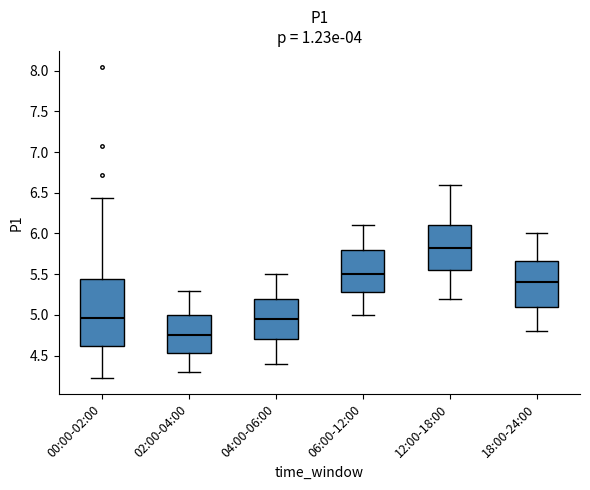

Comparing the boxes themselves (not the whiskers), which one is the tallest?

00:00-02:00